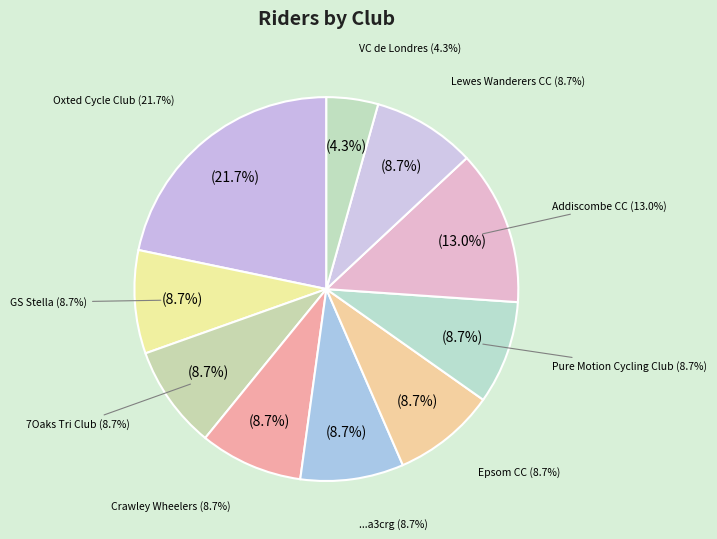

To the nearest percent, what portion does VC de Londres represent?

4%